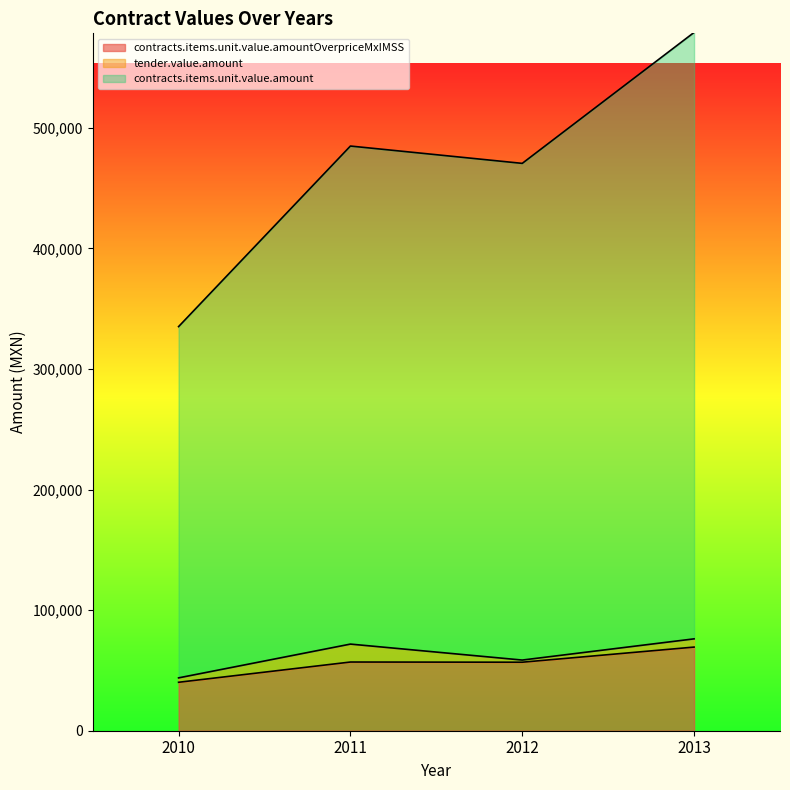

Reading left to right, what are all the values shown in this chart?

contracts.items.unit.value.amountOverpriceMxIMSS: 2013=69378.6	2011=56979.2	2012=56824.3	2010=40185.6
tender.value.amount: 2013=6826.6	2011=14877.0	2012=1786.4	2010=3654.0
contracts.items.unit.value.amount: 2013=502994.6	2011=413099.2	2012=411976.3	2010=291345.6